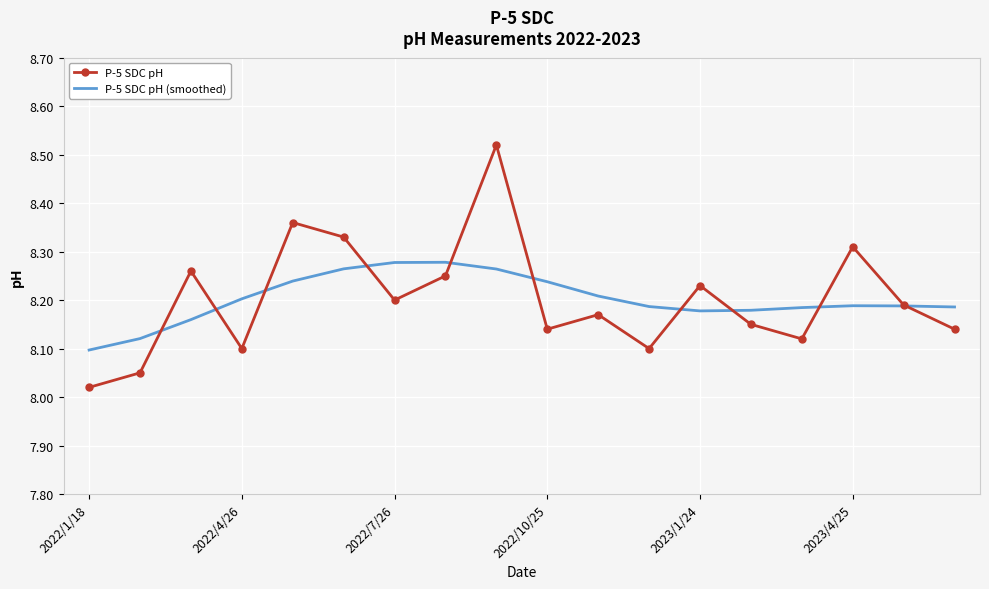

Which series has the widest spread of values?

P-5 SDC pH